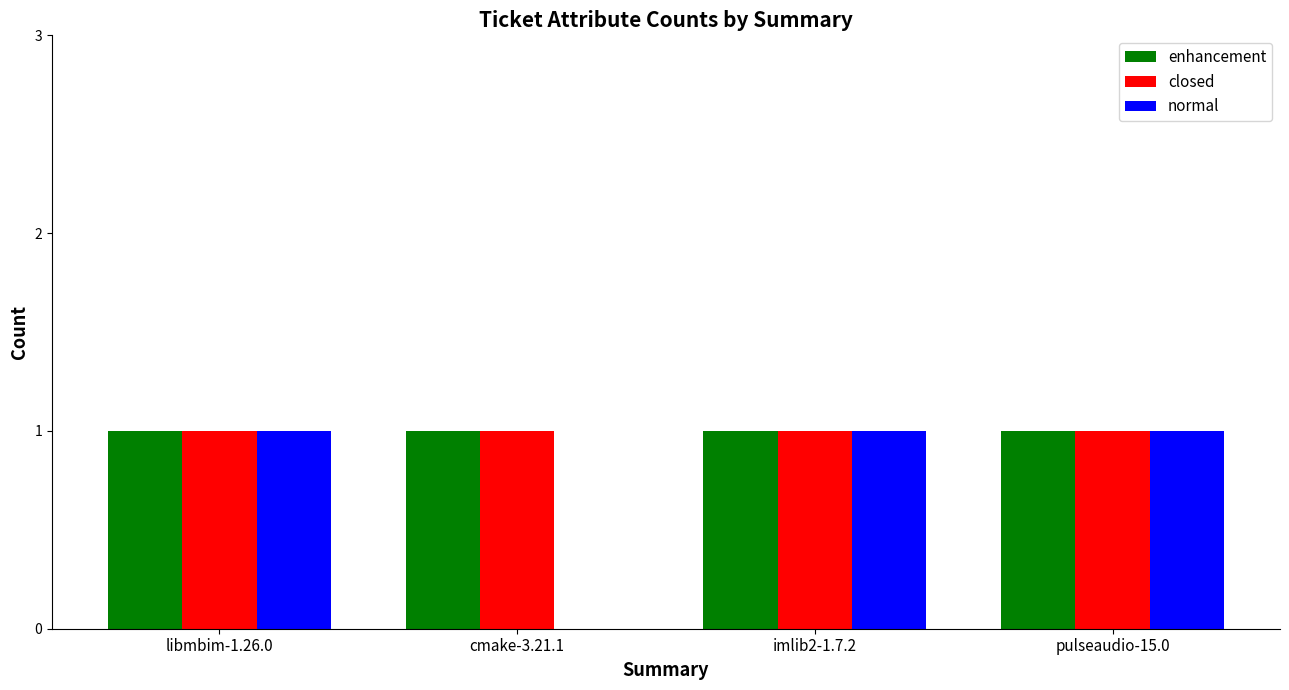

What is the sum of all closed values?

4